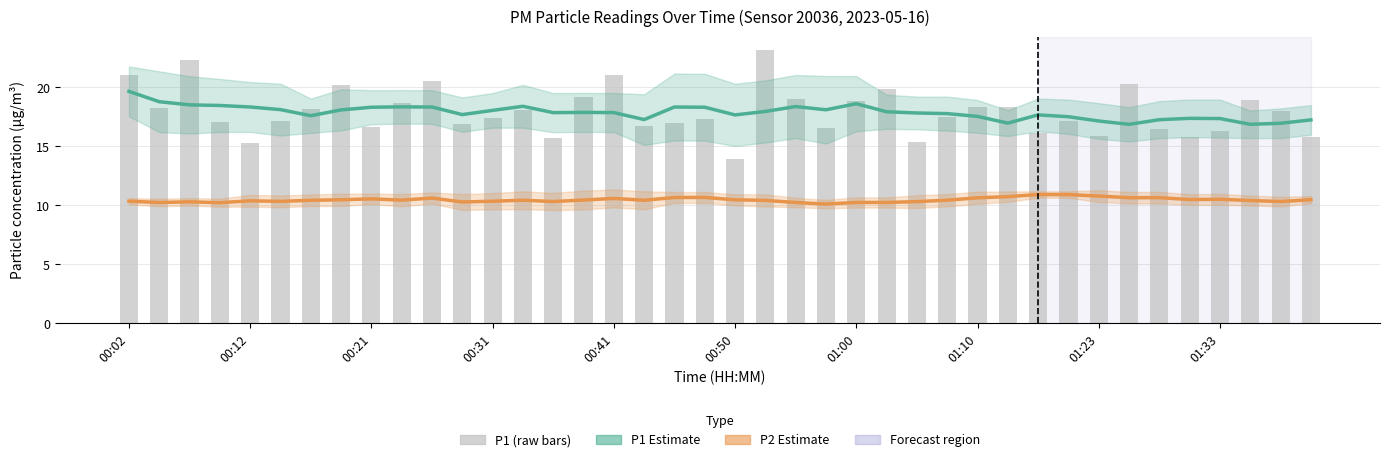

Which series changed the most between 21 and 26?

P1 (raw)